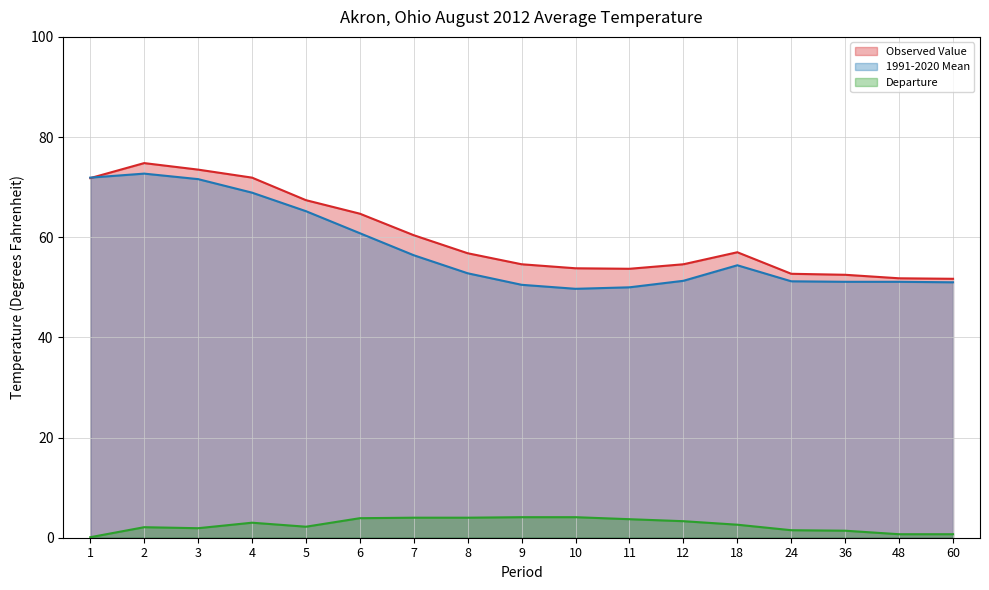

What is the spread (max minus min) of values at 18?

54.4